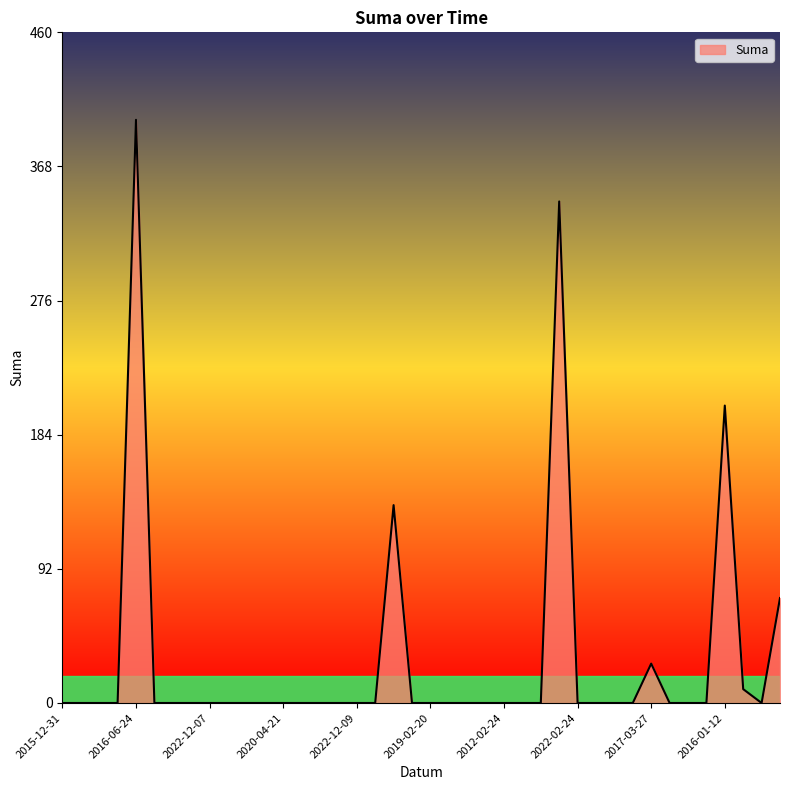

How many values exceed 0?

7